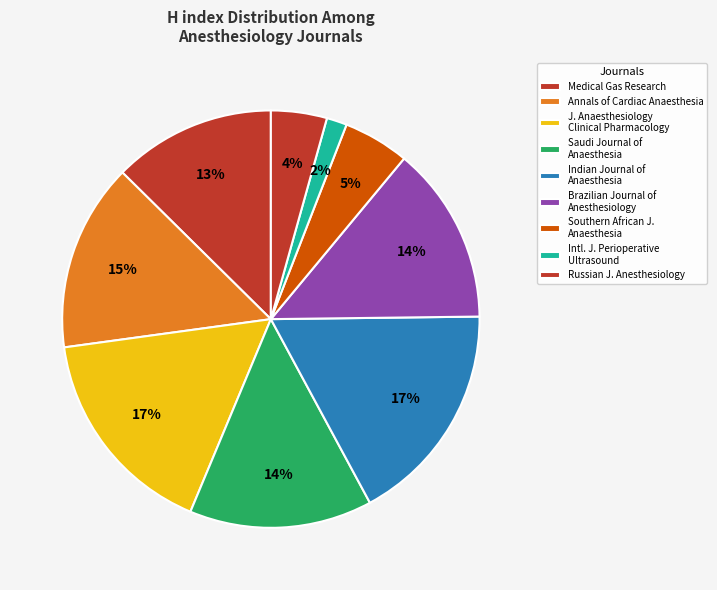

Does any single category account for the majority?

No